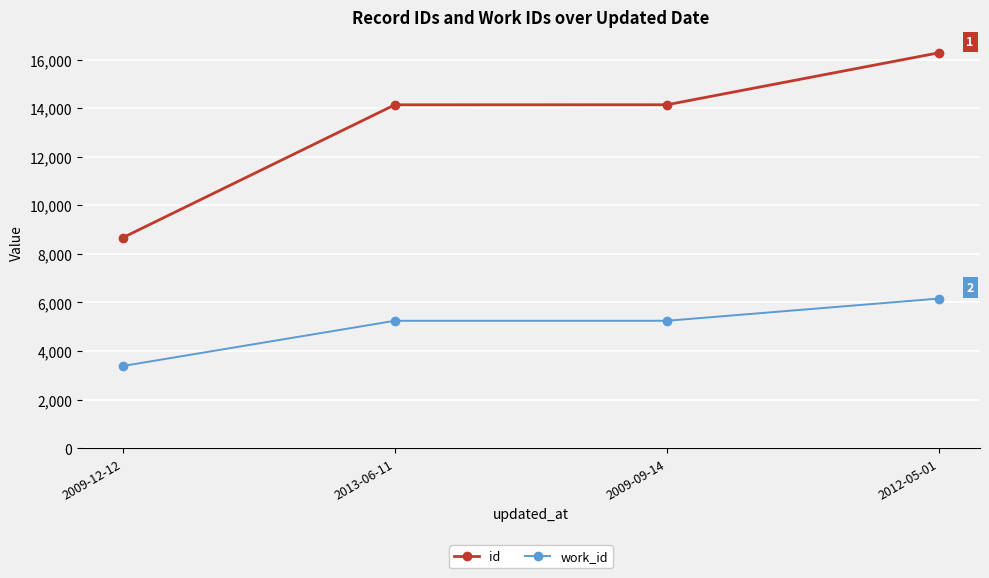

What is the label of the 4th point from the right?

2009-12-12